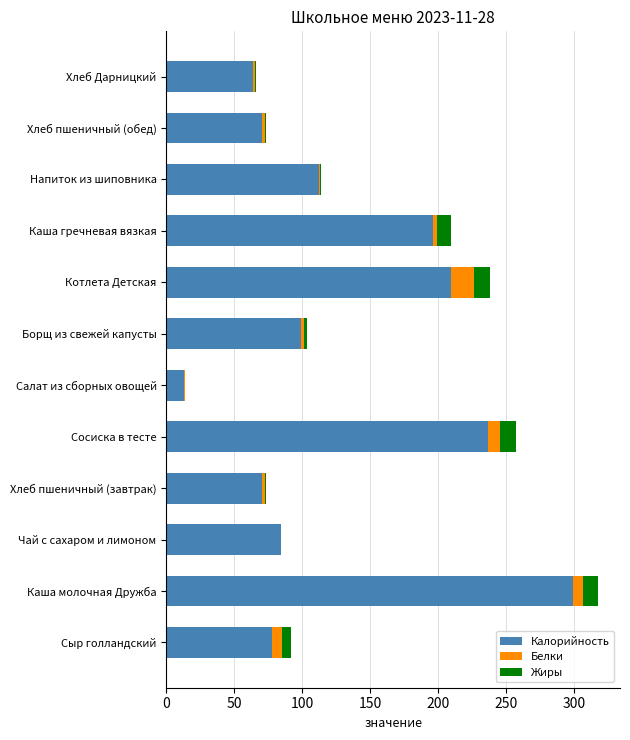

At which category is the sum across all series the highest?

Каша молочная Дружба